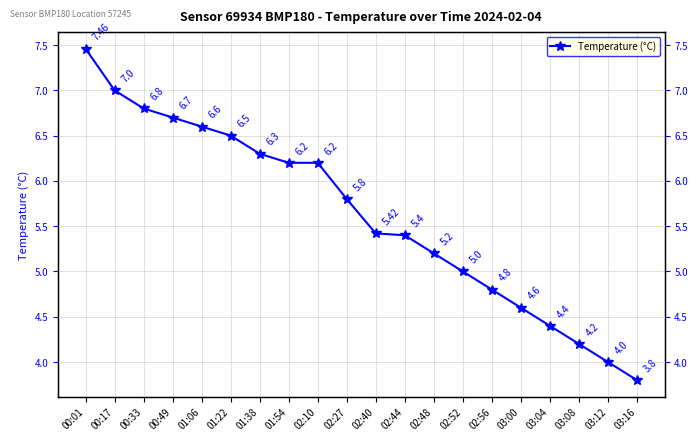

The chart shows a value of 5.0 at 02:52. True or false?

True